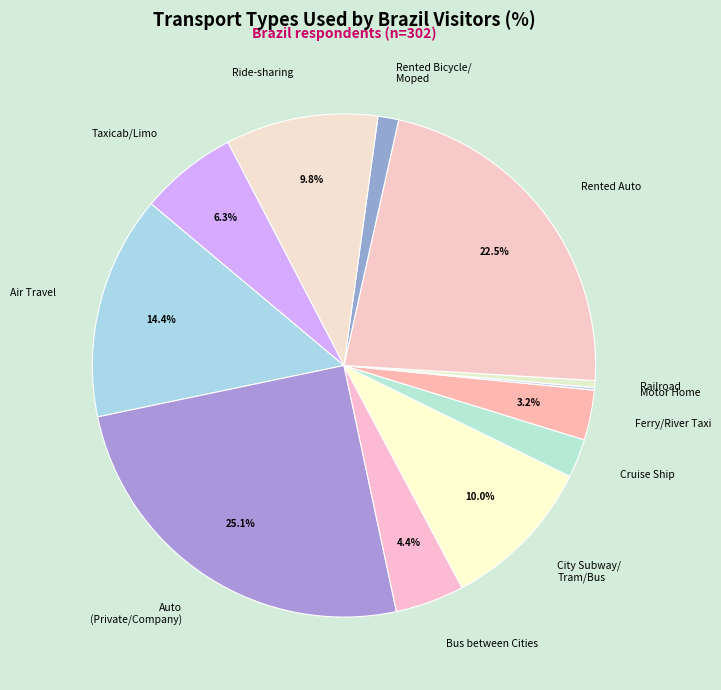

Between Air Travel and Rented Bicycle/ Moped, which is larger?

Air Travel